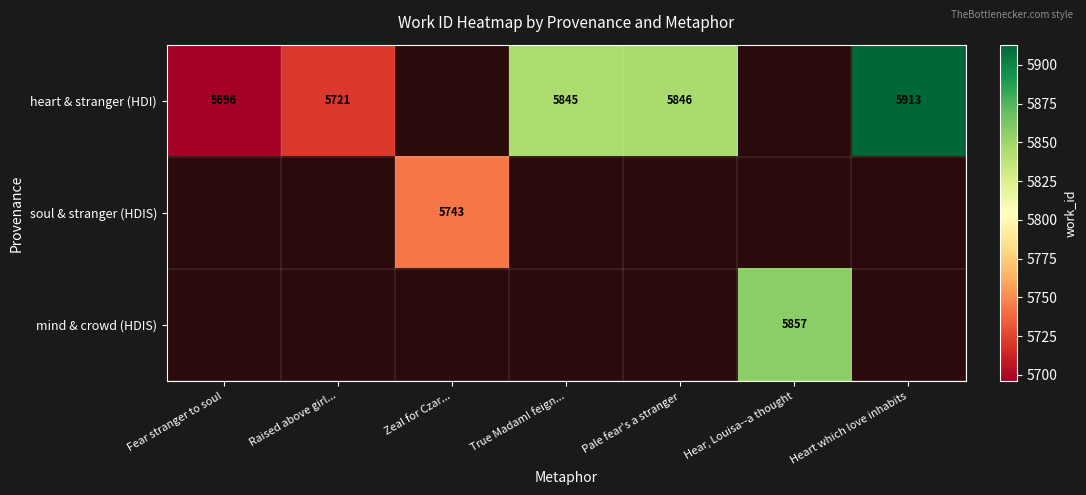

True or false: heart & stranger (HDI) has a value of 9567 at Pale fear's a stranger.

False